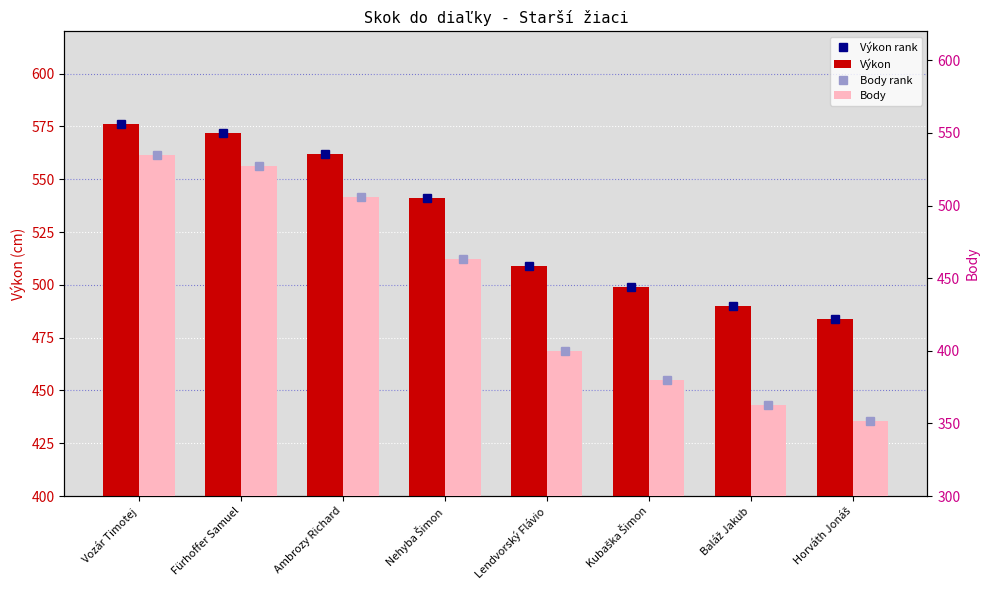

Read the Body rank value at Nehyba Šimon.

463